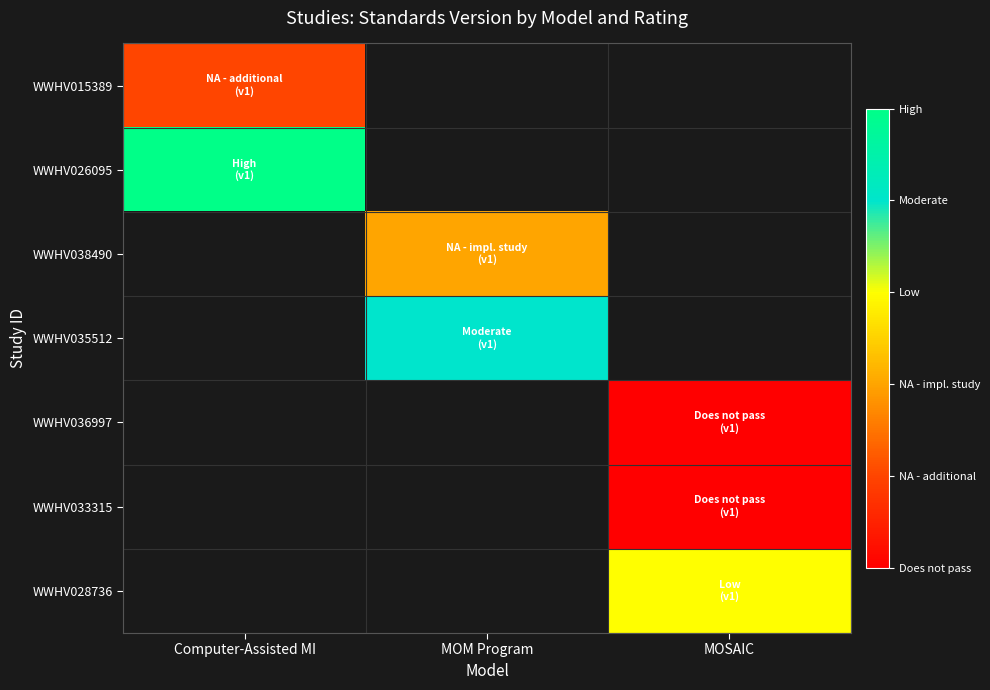

Between MOSAIC and Computer-Assisted MI, which is larger?

Computer-Assisted MI